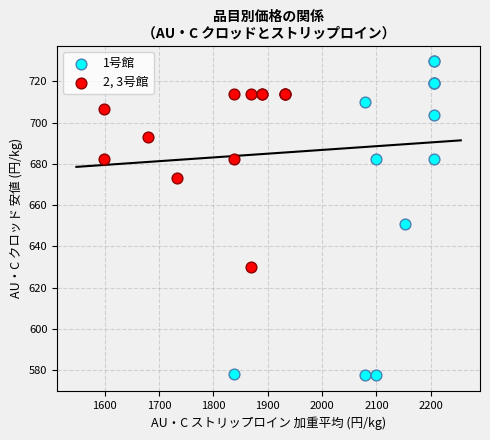

Which series reaches the maximum Y coordinate?

1号館